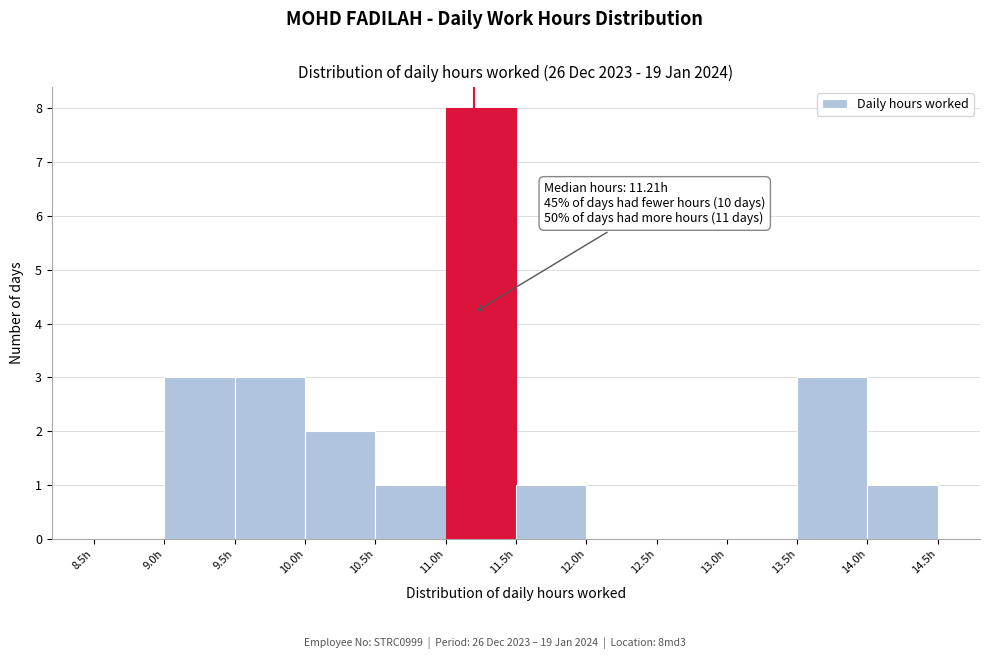

Over which range of the x-axis is the bar tallest?

11.0 to 11.5